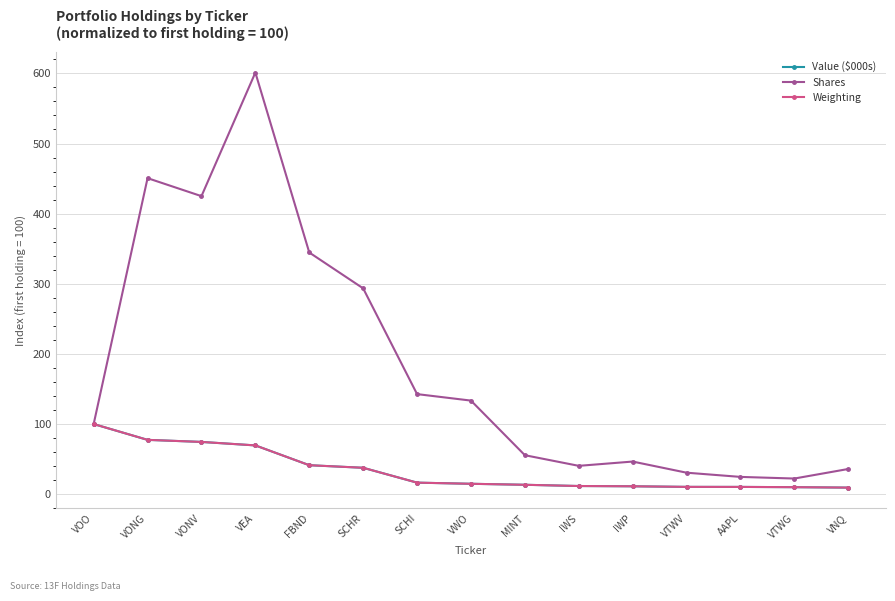

The Shares series shows 615.6 at VONV. True or false?

False